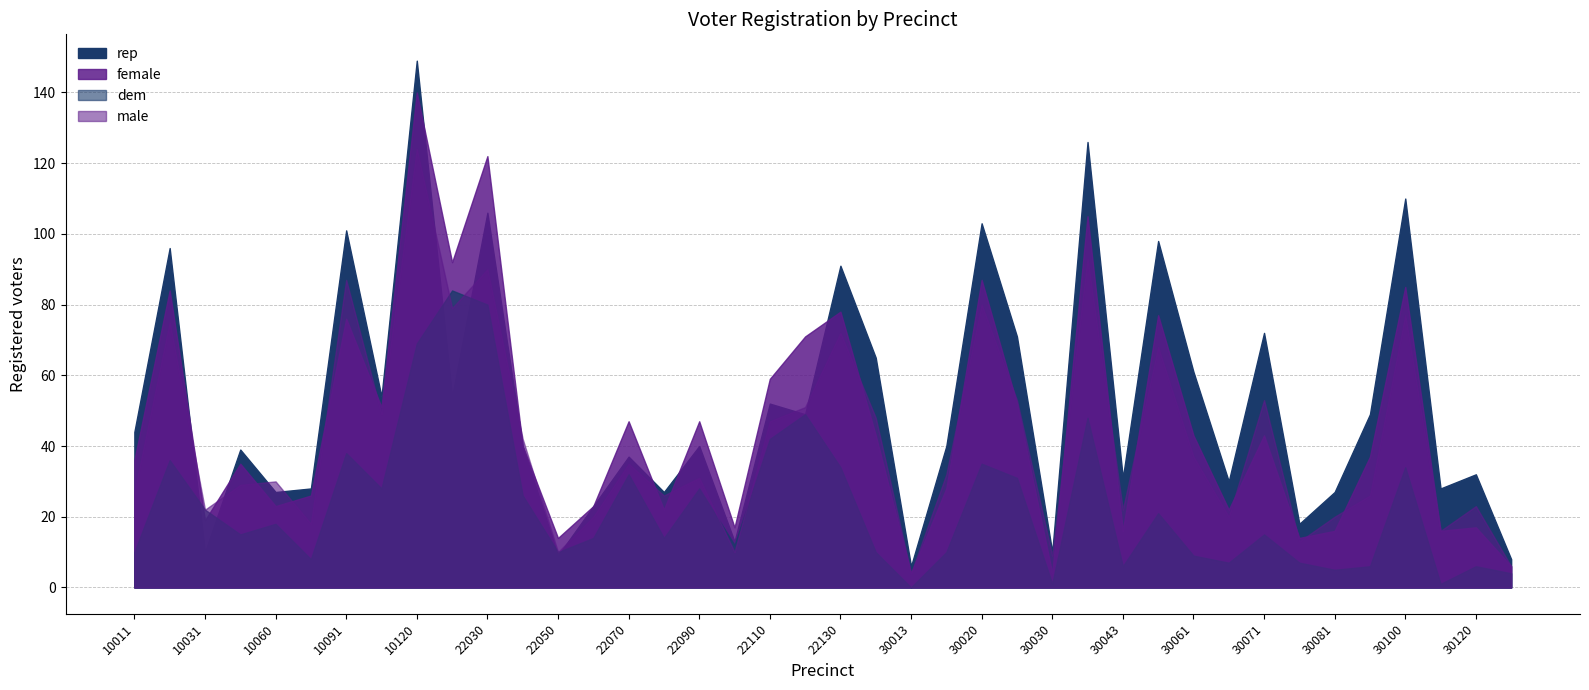

True or false: rep has a value of 39 at 10050.

True